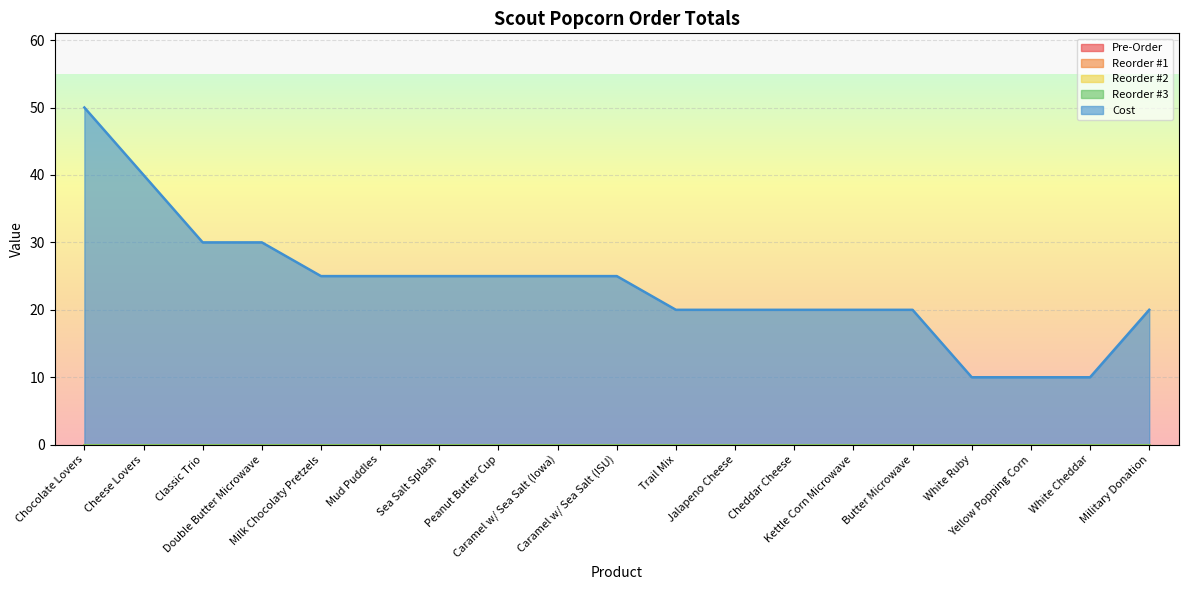

Reading left to right, list all the values displayed in this chart.

Pre-Order: 0	0	0	0	0	0	0	0	0	0	0	0	0	0	0	0	0	0	0
Reorder #1: 0	0	0	0	0	0	0	0	0	0	0	0	0	0	0	0	0	0	0
Reorder #2: 0	0	0	0	0	0	0	0	0	0	0	0	0	0	0	0	0	0	0
Reorder #3: 0	0	0	0	0	0	0	0	0	0	0	0	0	0	0	0	0	0	0
Cost: 50	40	30	30	25	25	25	25	25	25	20	20	20	20	20	10	10	10	20